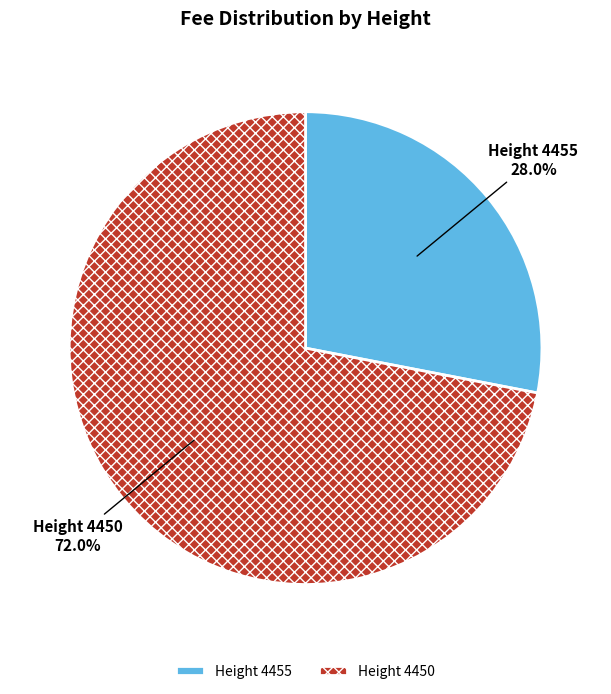

Which category has the biggest portion of the pie?

Height 4450